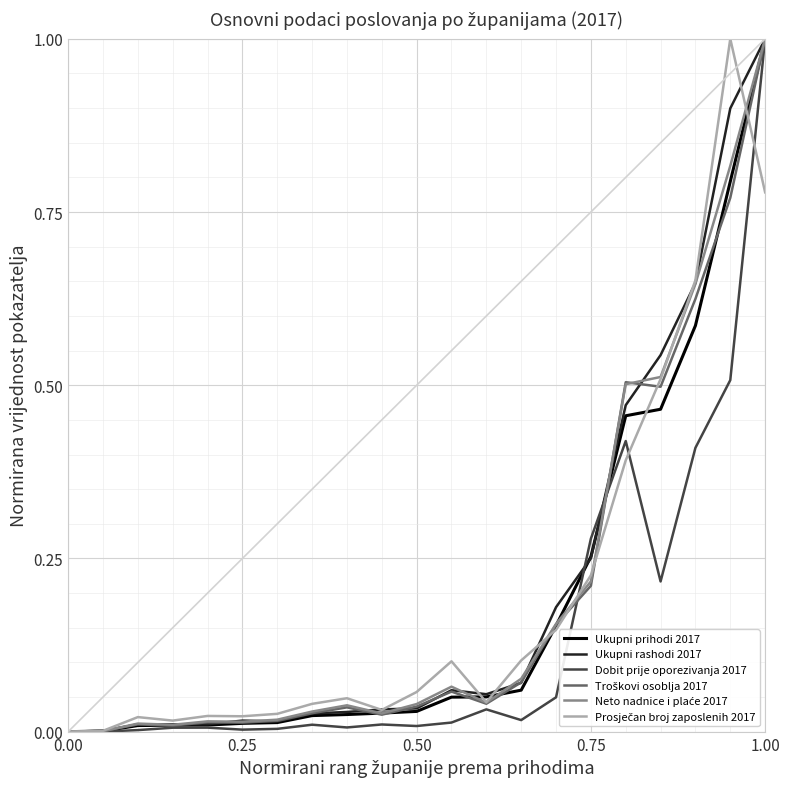

What is the maximum value shown in the chart?

1.0